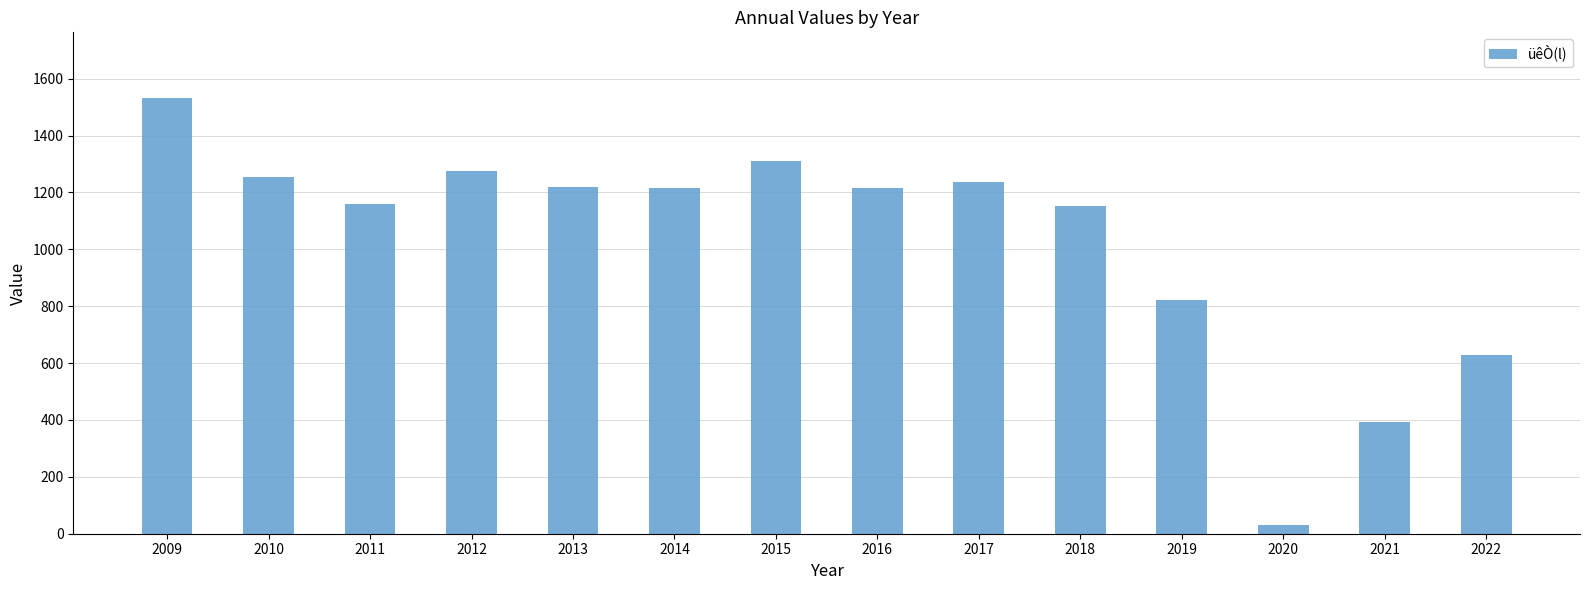

Is it true that the value at 2021 is 641?

False